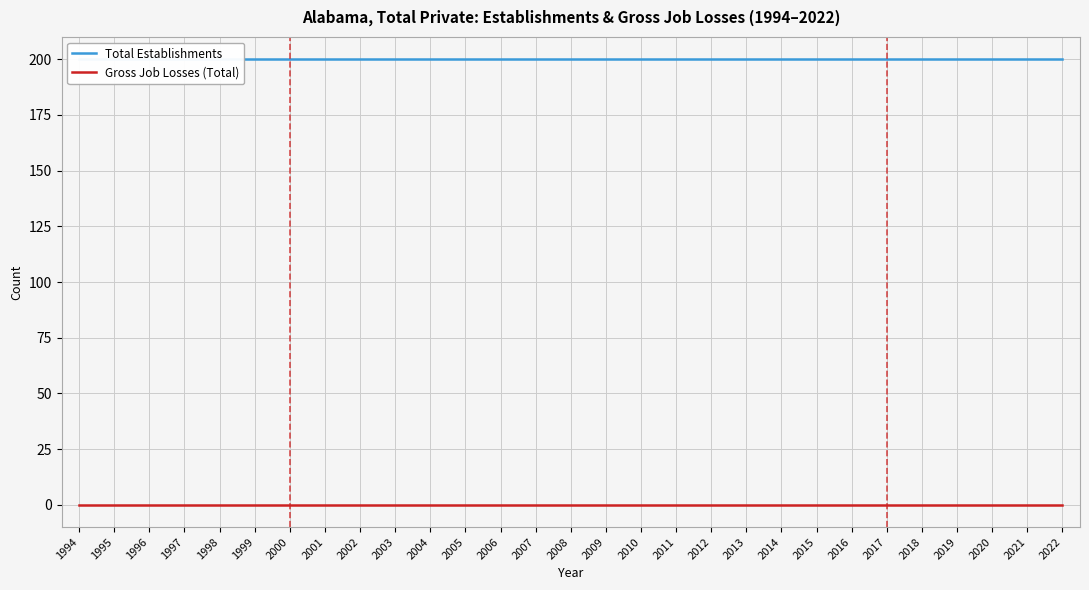

The Total Establishments series shows 303 at 1999. True or false?

False